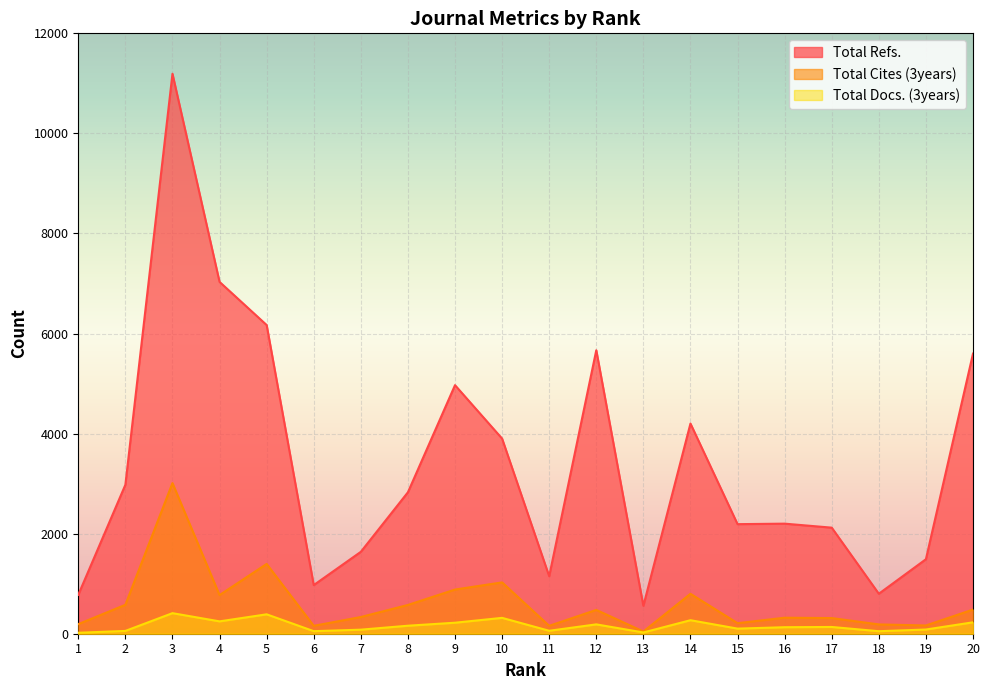

What is the minimum value for Total Refs.?

558